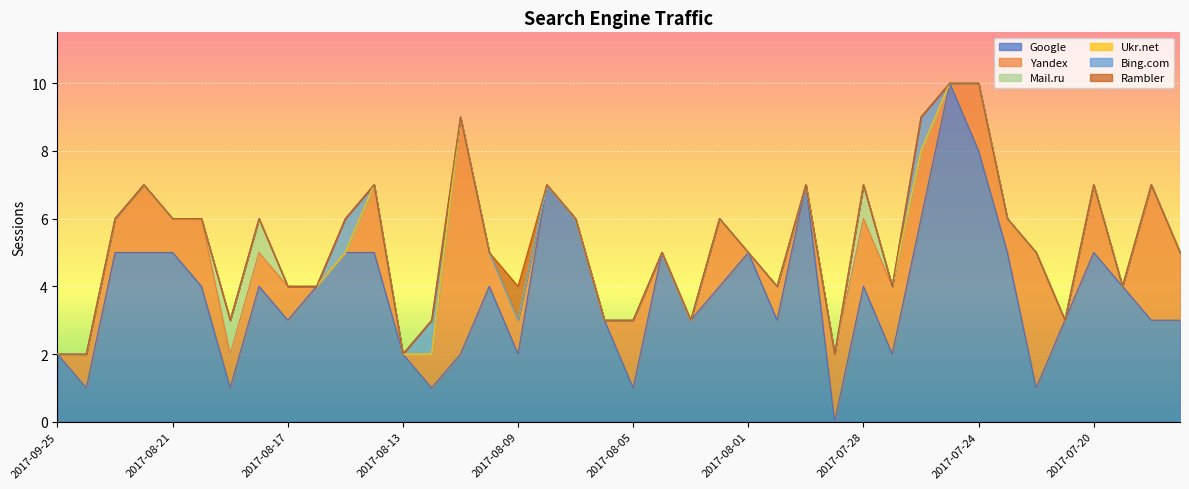

True or false: Mail.ru and Bing.com intersect in this chart.

False